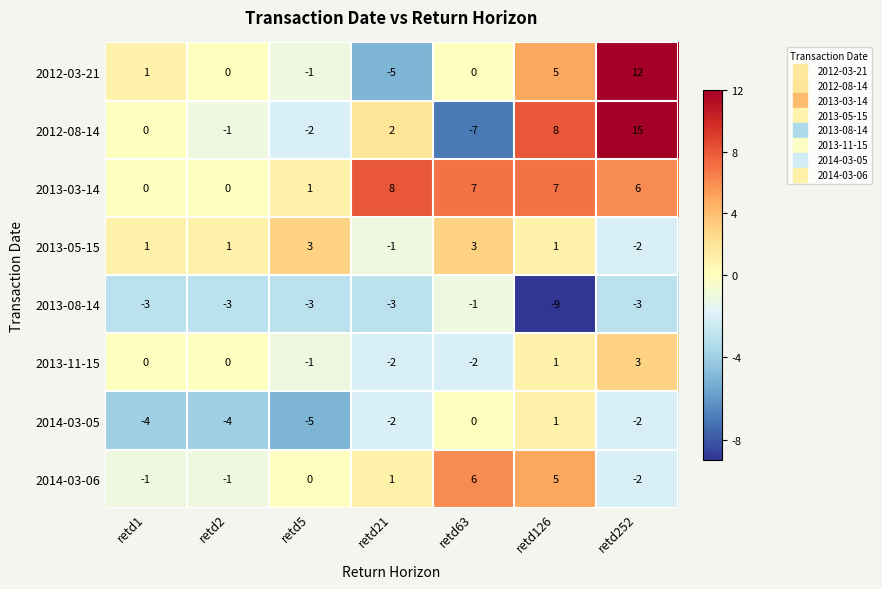

Rank the categories by 2012-08-14 value from lowest to highest.

retd63, retd5, retd2, retd1, retd21, retd126, retd252